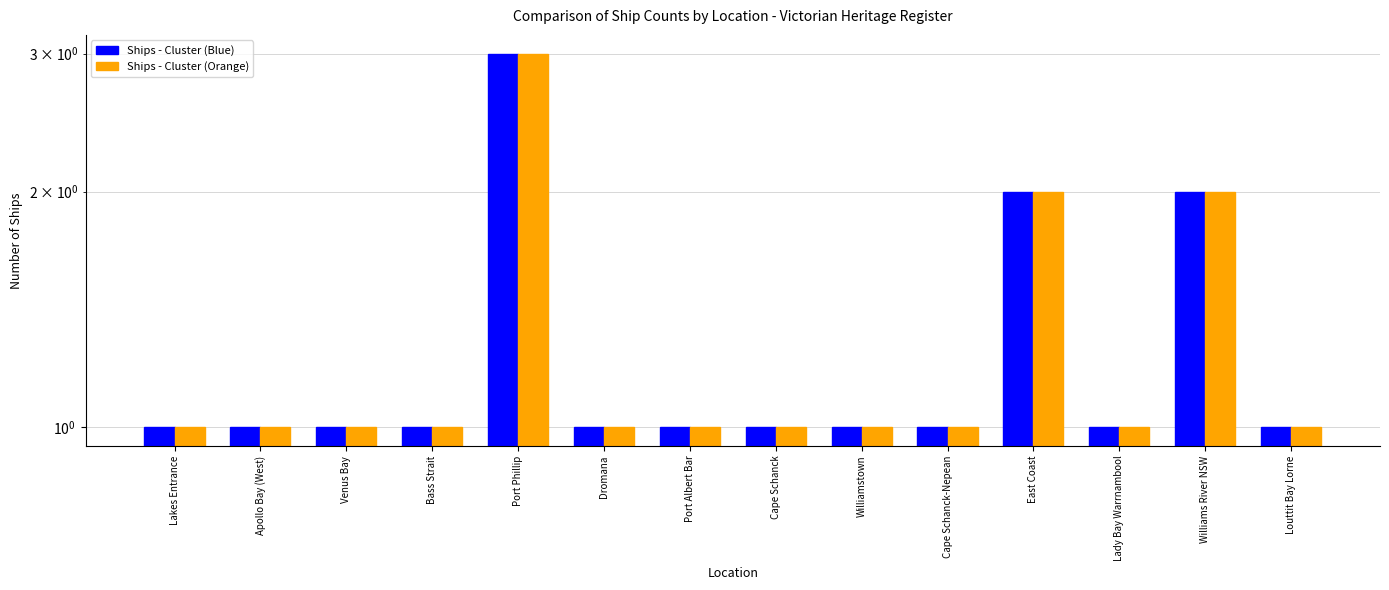

What are all the series names shown in the legend?

Ships - Cluster (Blue), Ships - Cluster (Orange)